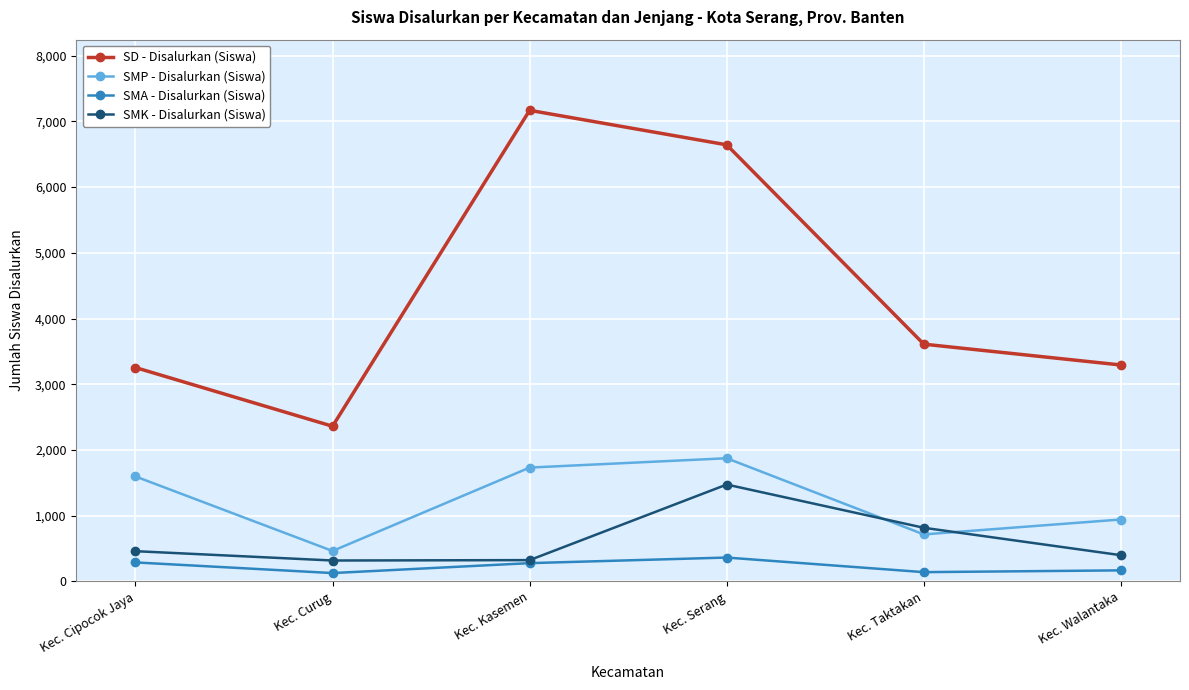

What is the label of the 5th point from the right?

Kec. Curug